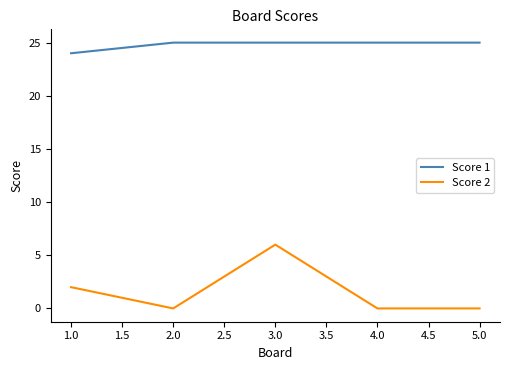

What is the sum of all Score 2 values?

8